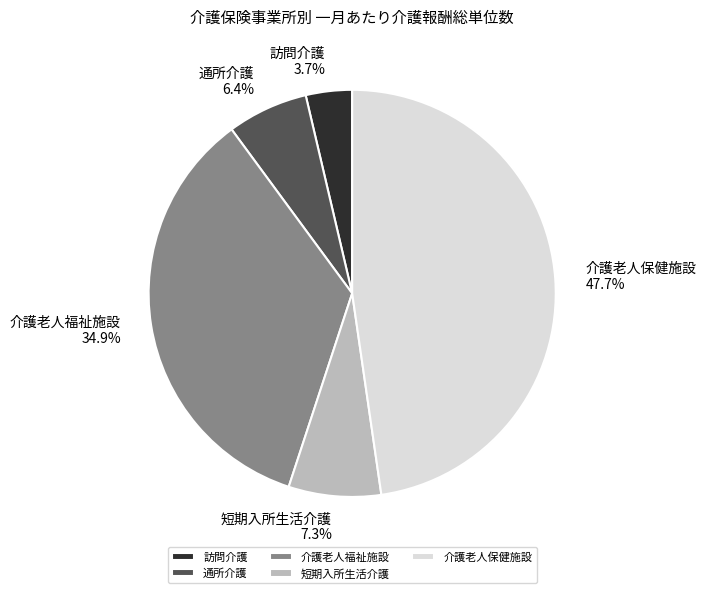

To the nearest percent, what percentage of the pie is 介護老人福祉施設?

35%